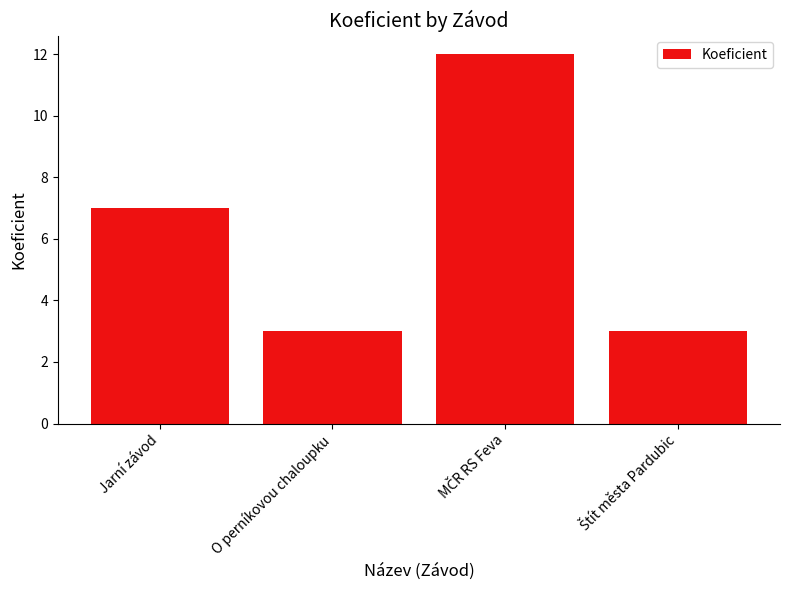

Reading right to left, list all the values displayed in this chart.

3	12	3	7